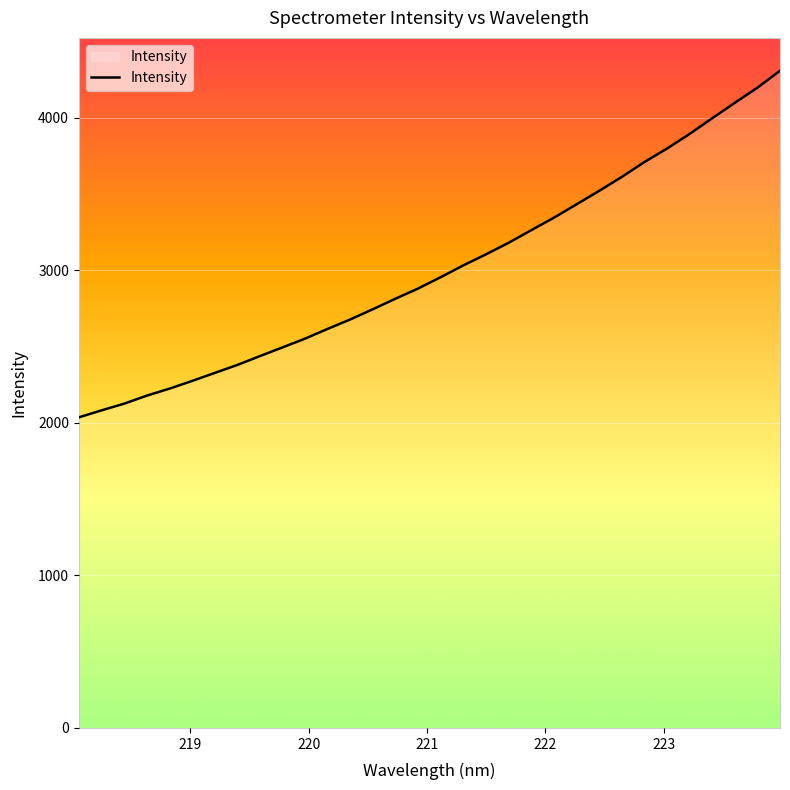

What is the minimum value shown in the chart?

2036.8